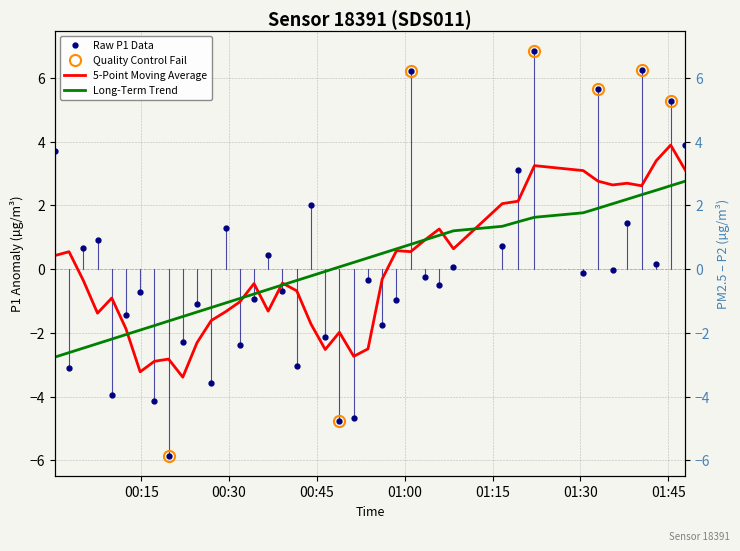

Which series ends up on top after the final intersection of Raw P1 Data and 5-Point Moving Average?

Raw P1 Data